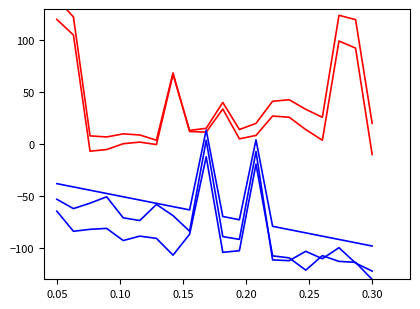

After their last crossing, which series has the higher values: can_buses_trend2 or can_buses_trend3?

can_buses_trend2